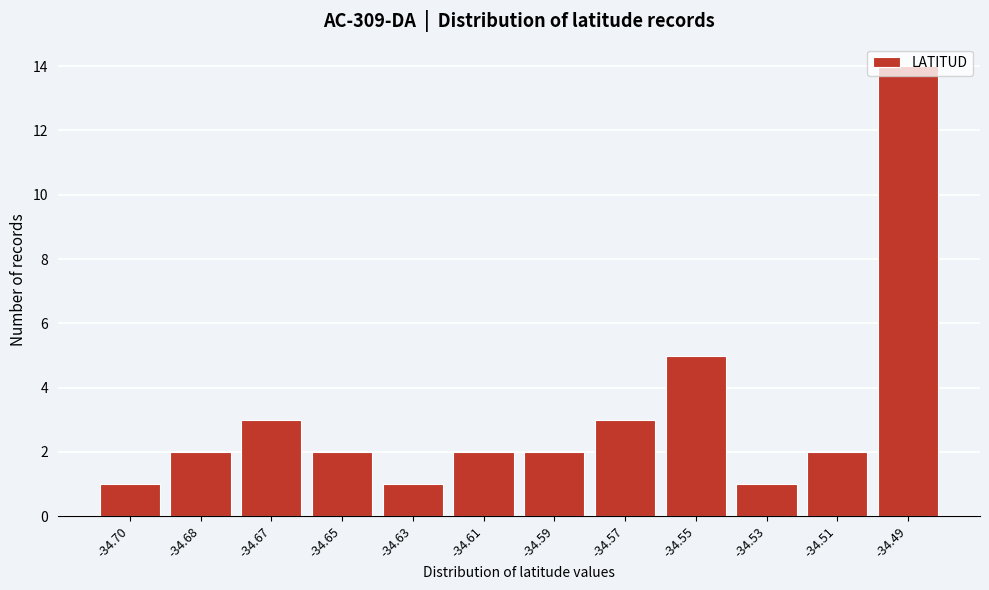

What is the value of the 4th bar from the left?

2